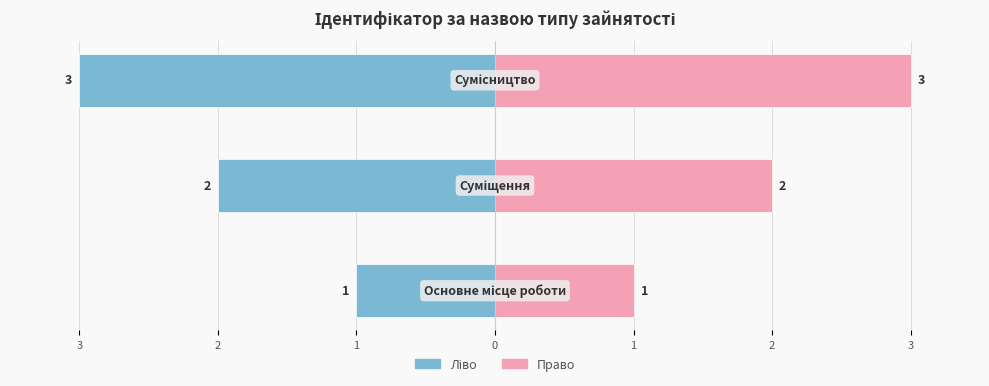

What is the sum of all Ідентифікатор (ліво) values?

-6